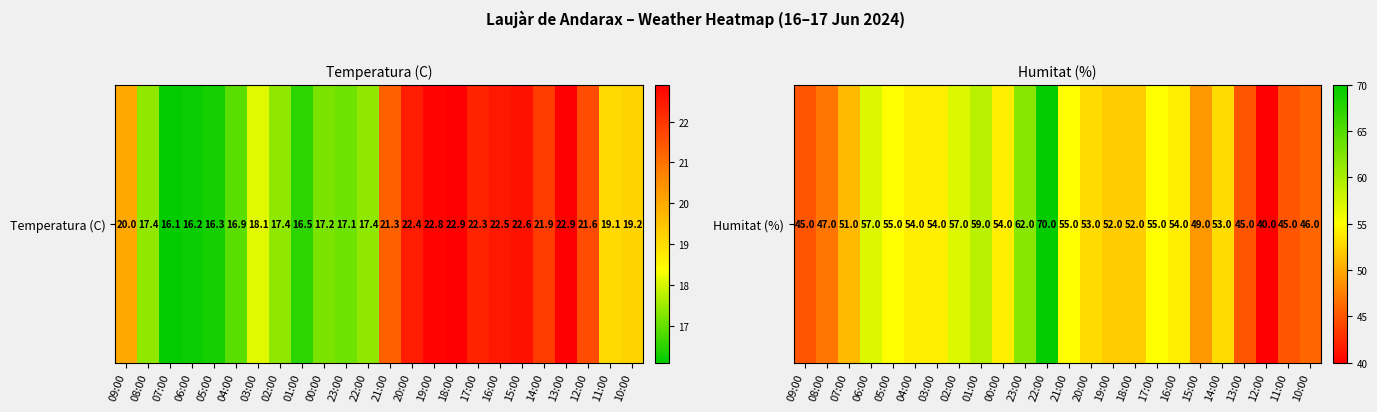

Count the number of categories in the chart.

24